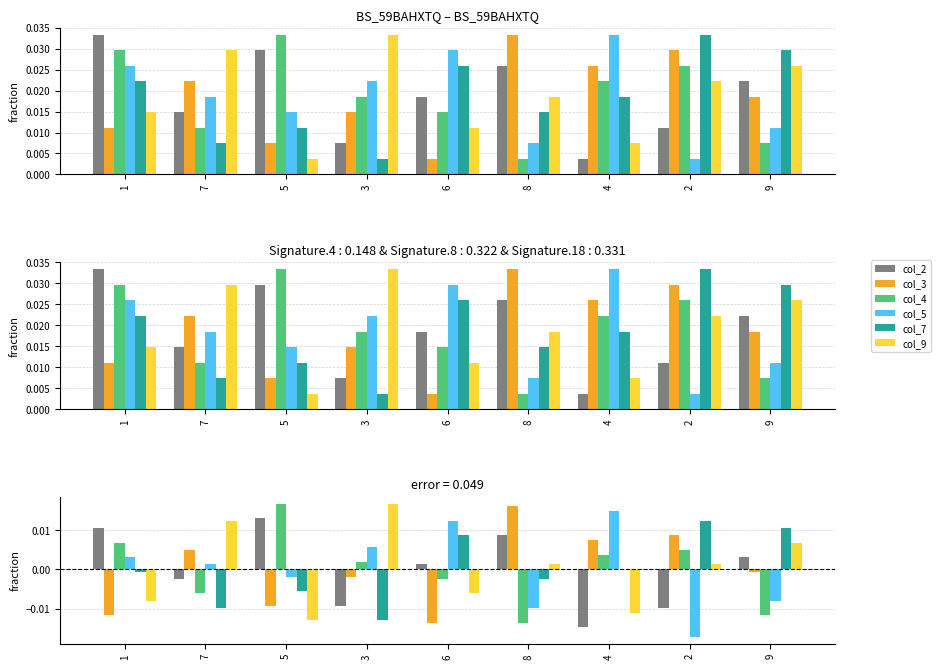

Which category has the lowest value in the col_2 series?

4